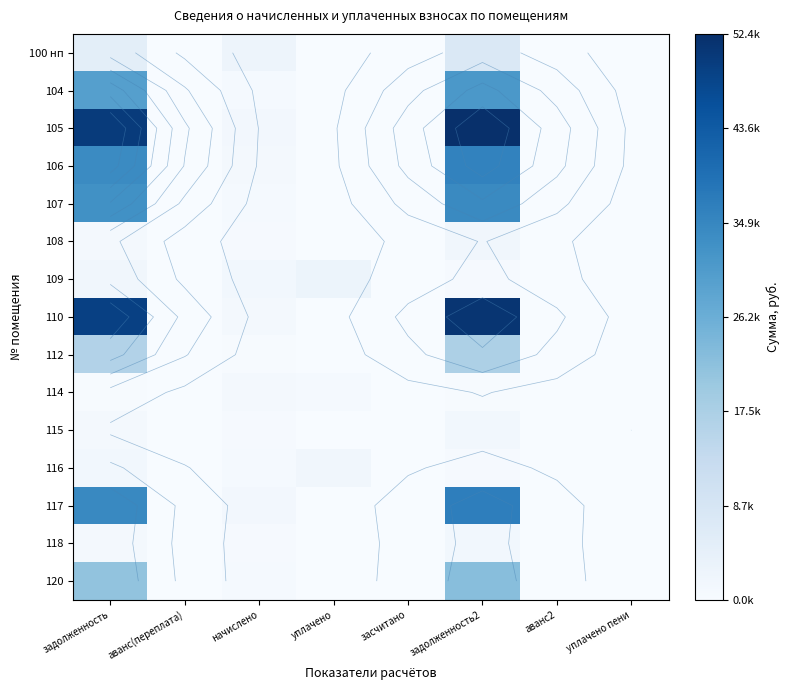

True or false: 112 has a value of 0.0 at аванс(переплата).

True